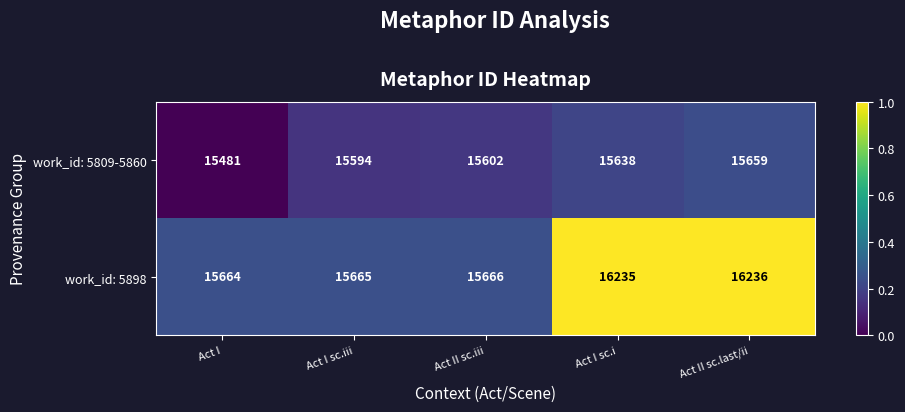

Which category has the highest value across all series?

Act II sc.last/ii